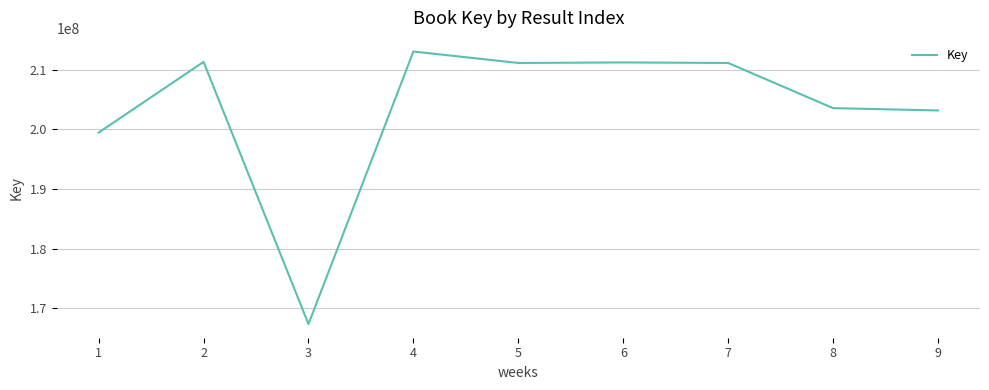

What is the minimum value shown in the chart?

167313779